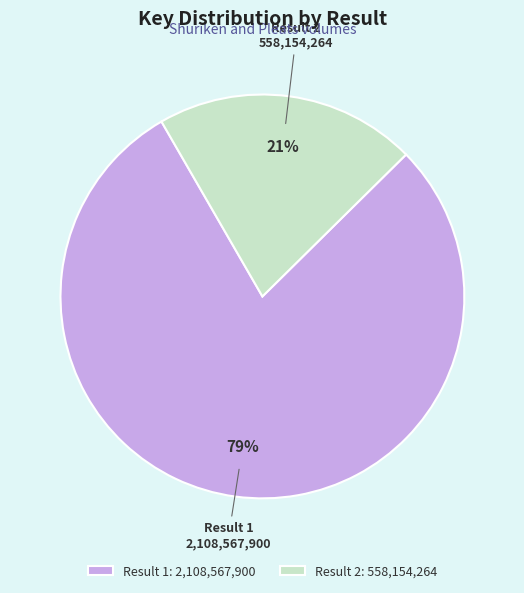

Which slice is the smallest?

Result 2: 558,154,264